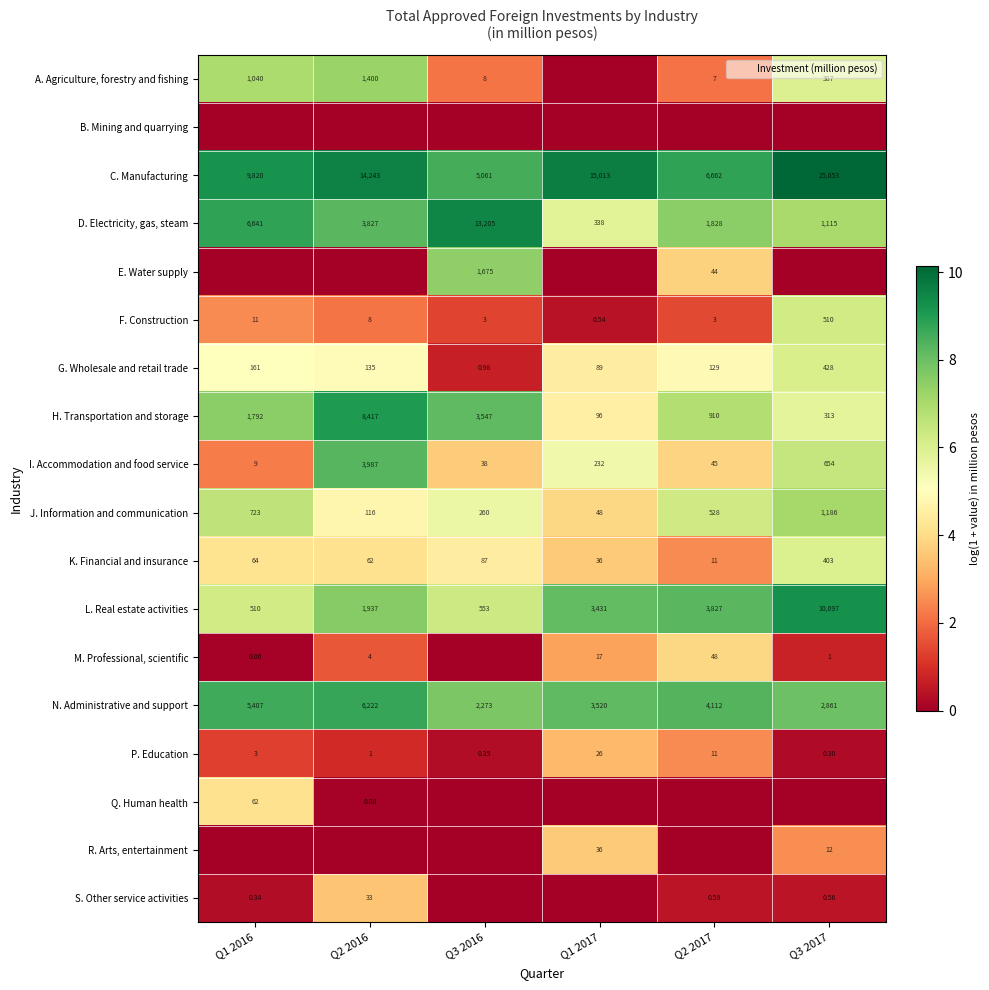

Where does the C. Manufacturing series first go above 9?

Q1 2016